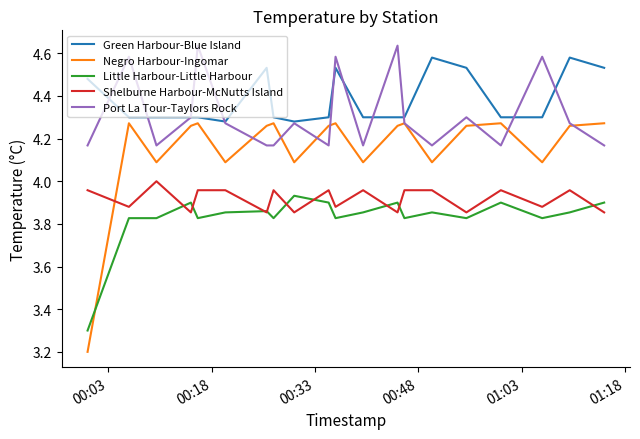

Which series has the largest range (max minus min)?

Negro Harbour-Ingomar